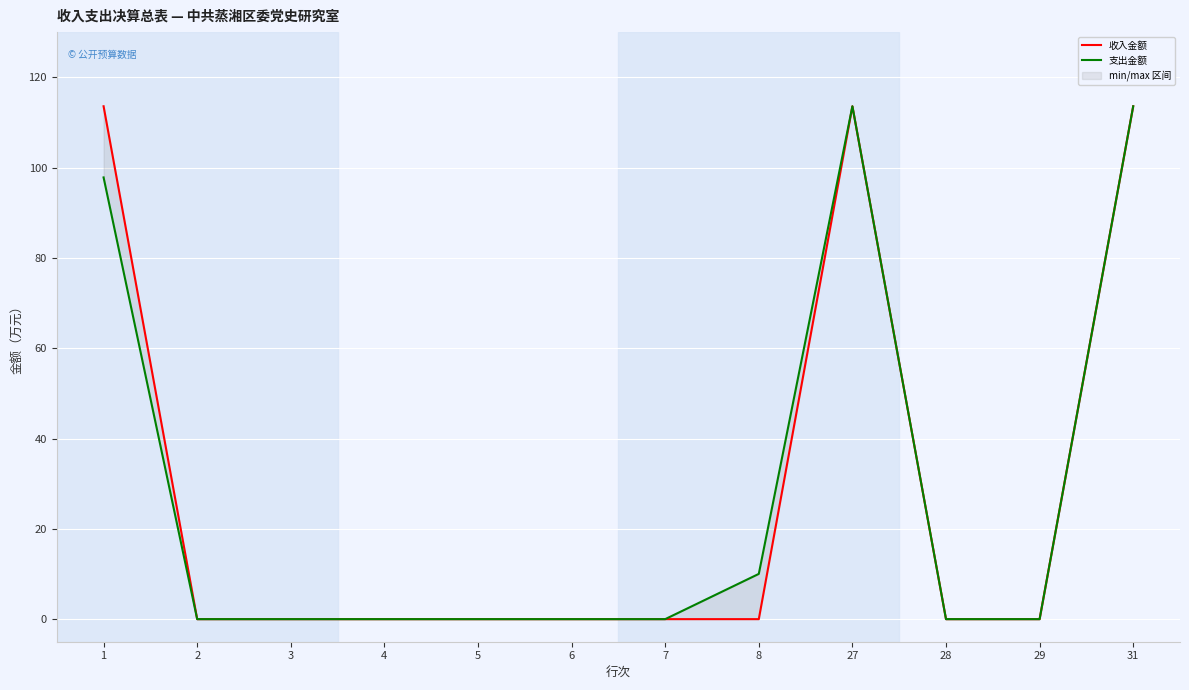

In 支出金额, how many points are higher than both neighbors (excluding endpoints)?

1